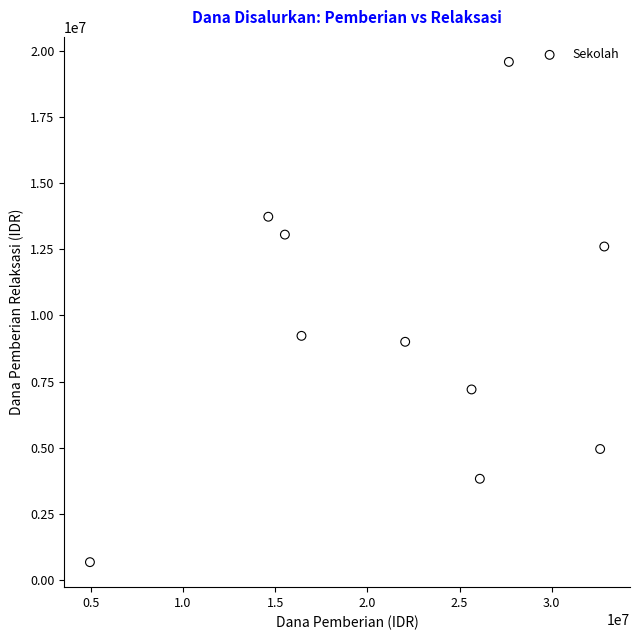

What is the average Y value?

9382500